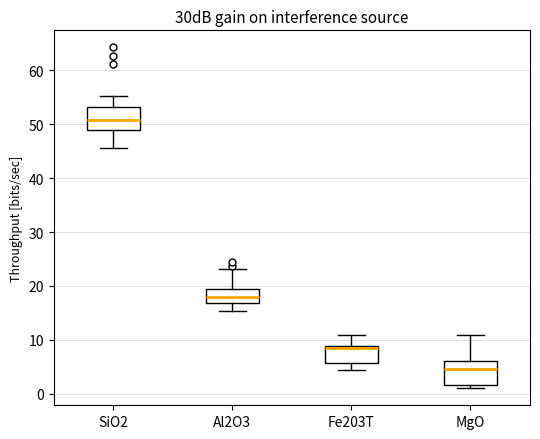

Which box's median line is the highest?

SiO2